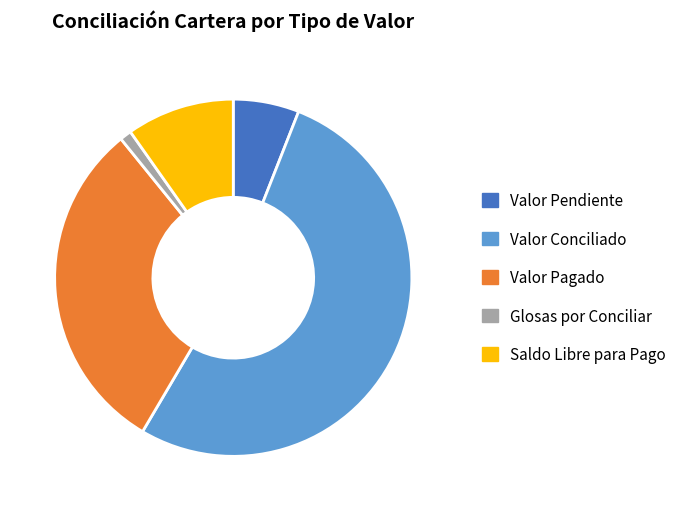

Which category has the biggest portion of the pie?

Valor Conciliado